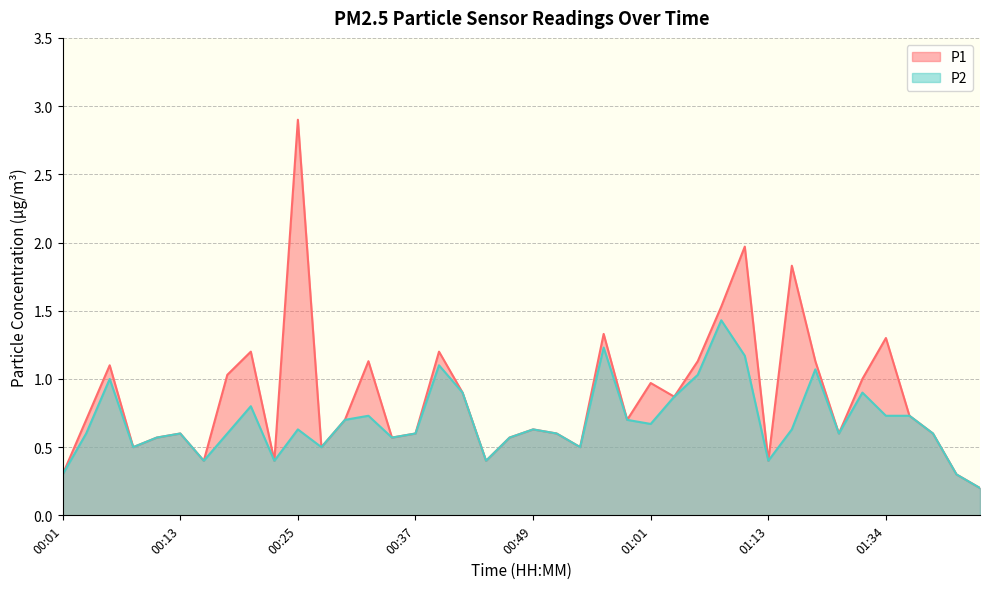

True or false: P1 and P2 intersect in this chart.

False